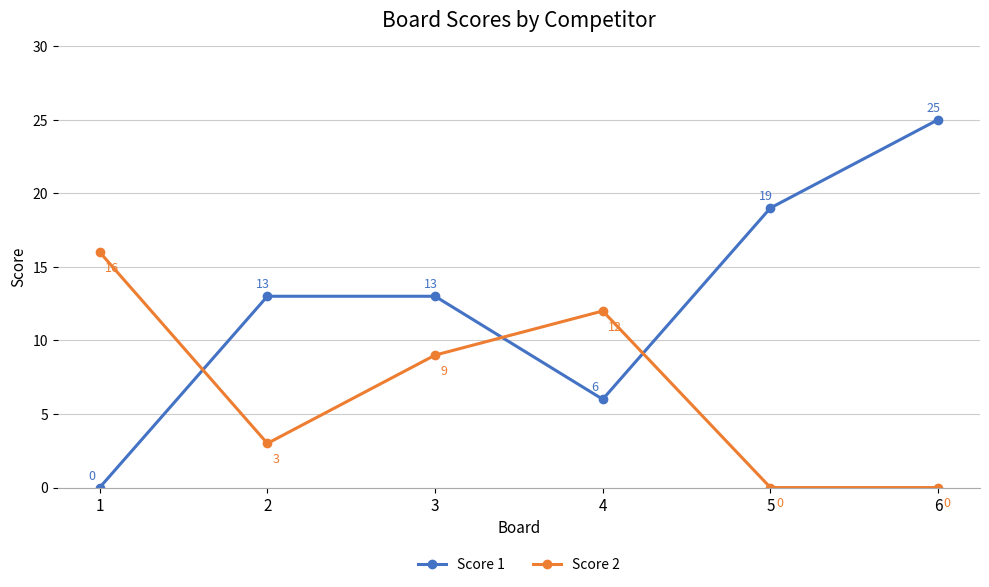

Reading left to right, list all the values displayed in this chart.

Score 1: 1=0	2=13	3=13	4=6	5=19	6=25
Score 2: 1=16	2=3	3=9	4=12	5=0	6=0